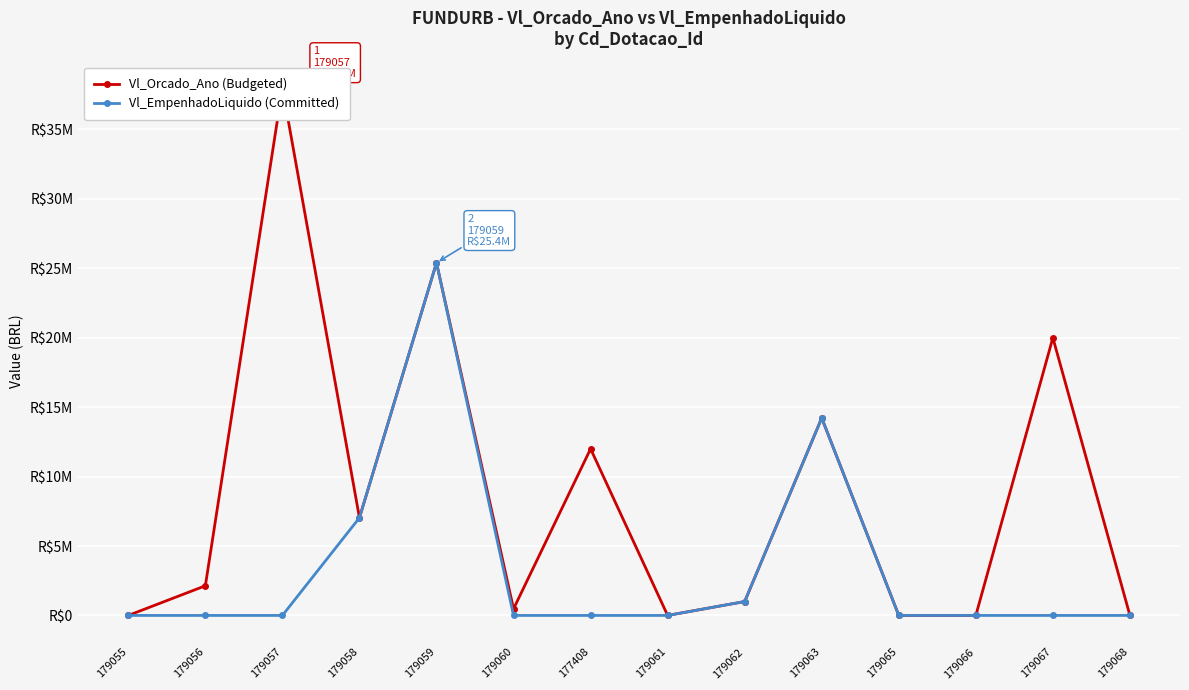

How many lines are shown in the chart?

2